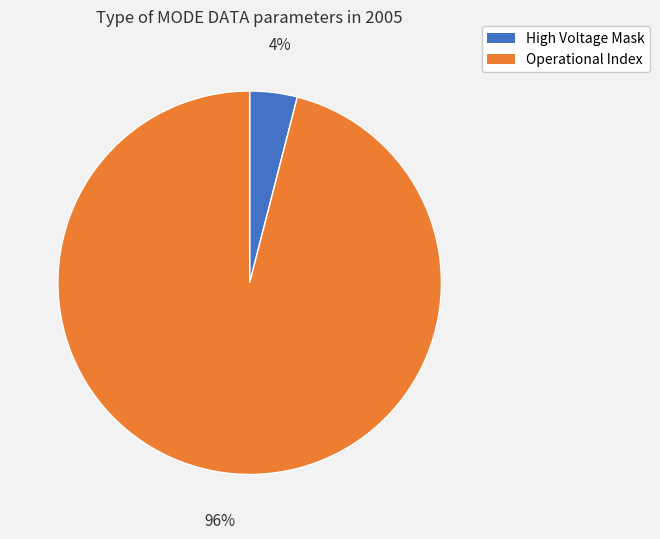

To the nearest percent, what is the average slice percentage?

50%